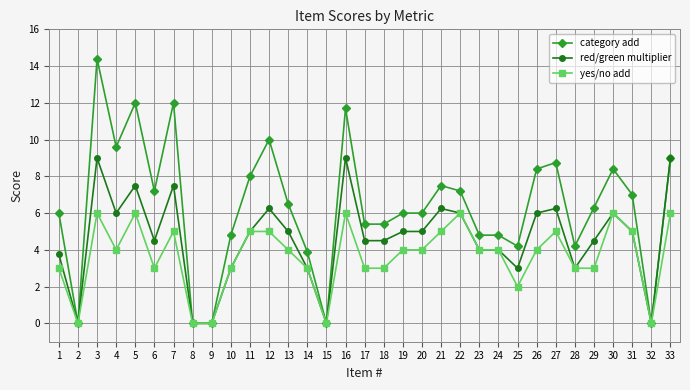

What is the total value across all series at 6?

14.7